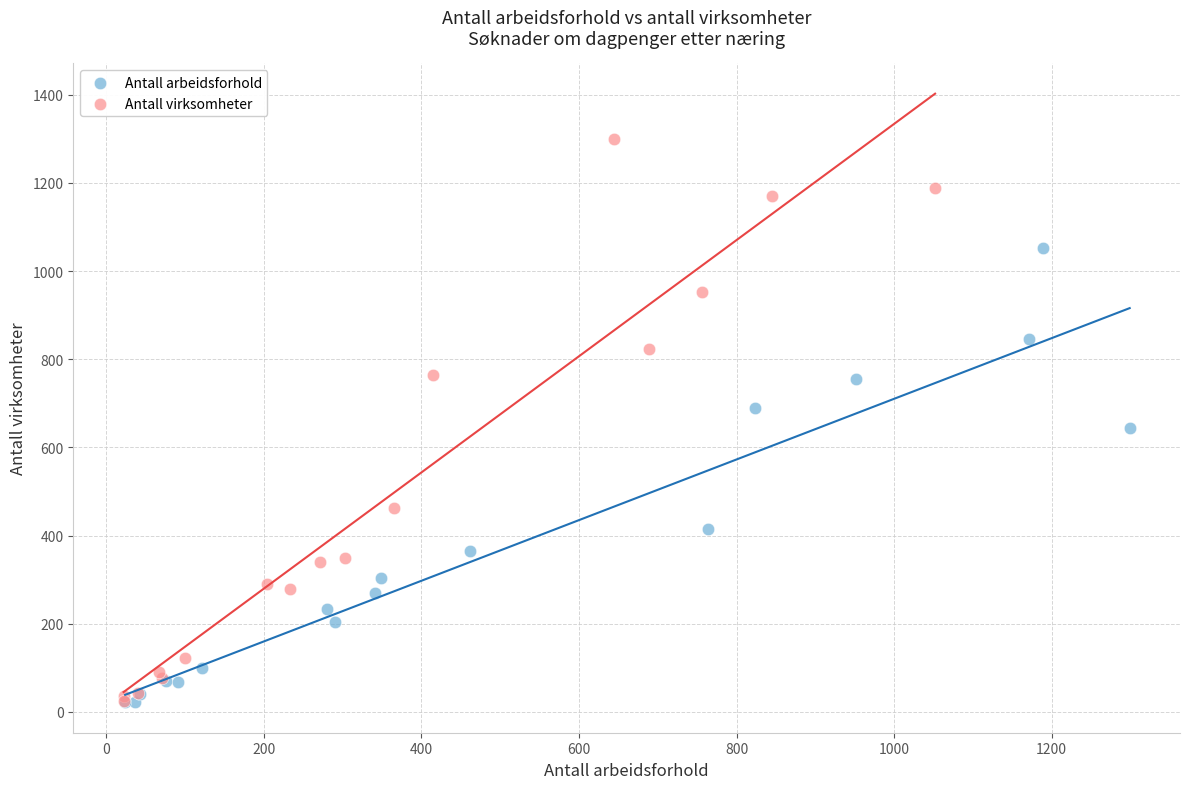

What are all the series names shown in the legend?

Antall arbeidsforhold, Antall virksomheter